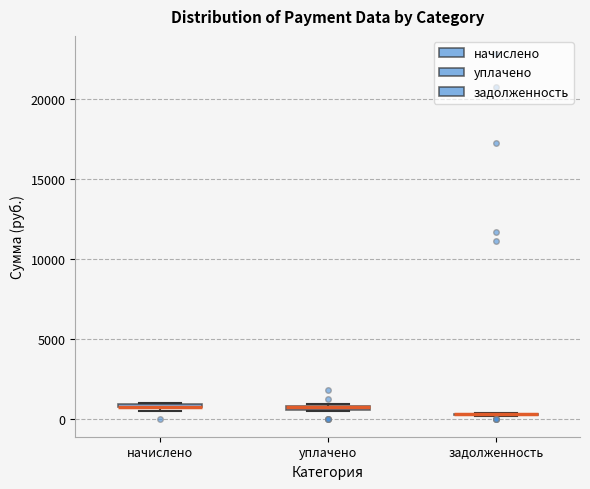

Where is the lower edge of the box for уплачено on the y-axis? The values are not printed on the chart, so give them approximately, as read against the axis.

500